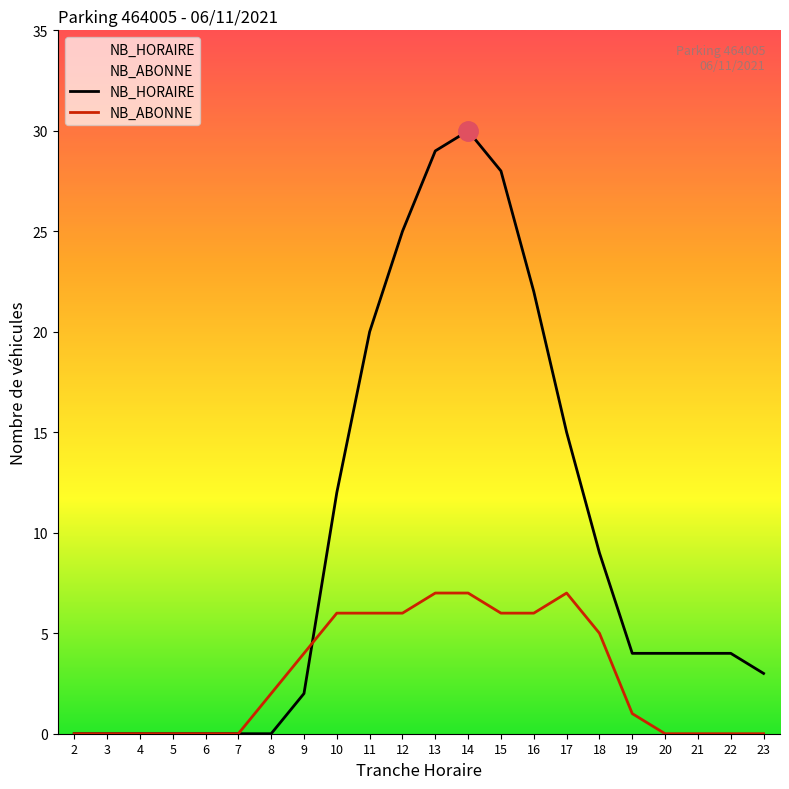

At how many categories does at least one series exceed 15?

6